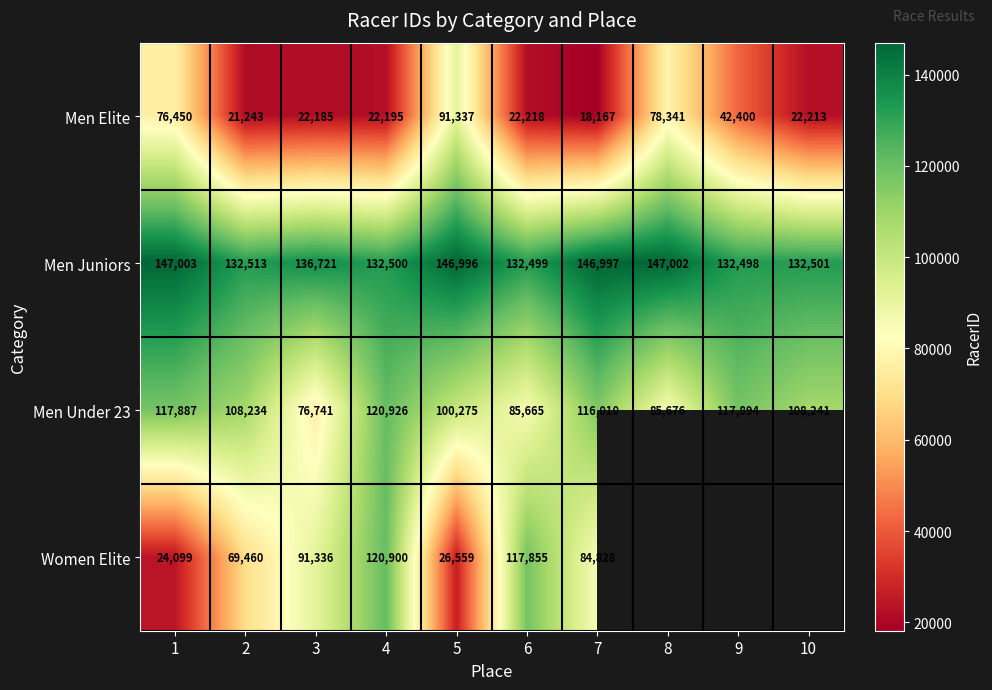

What is the smallest value displayed?

18167.0